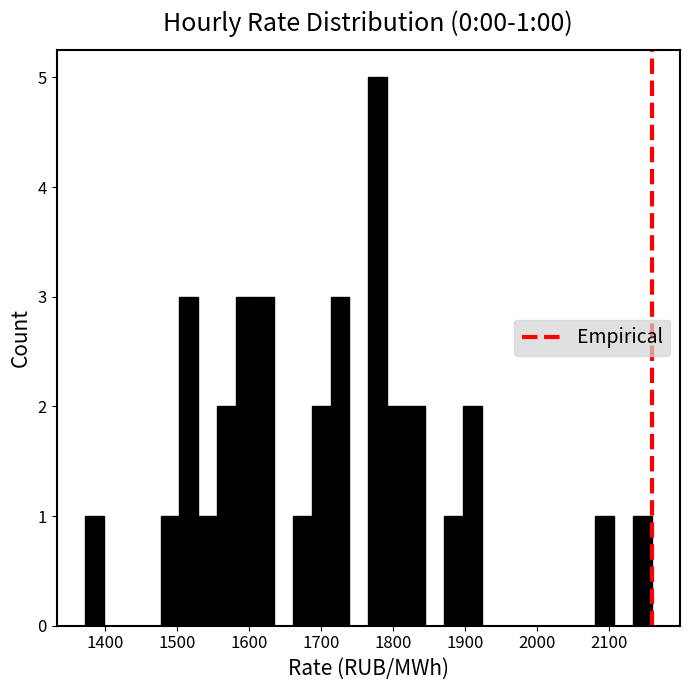

Around what value on the x-axis is the tallest bar? Give the approximate position of its centre, as read against the axis.

1780